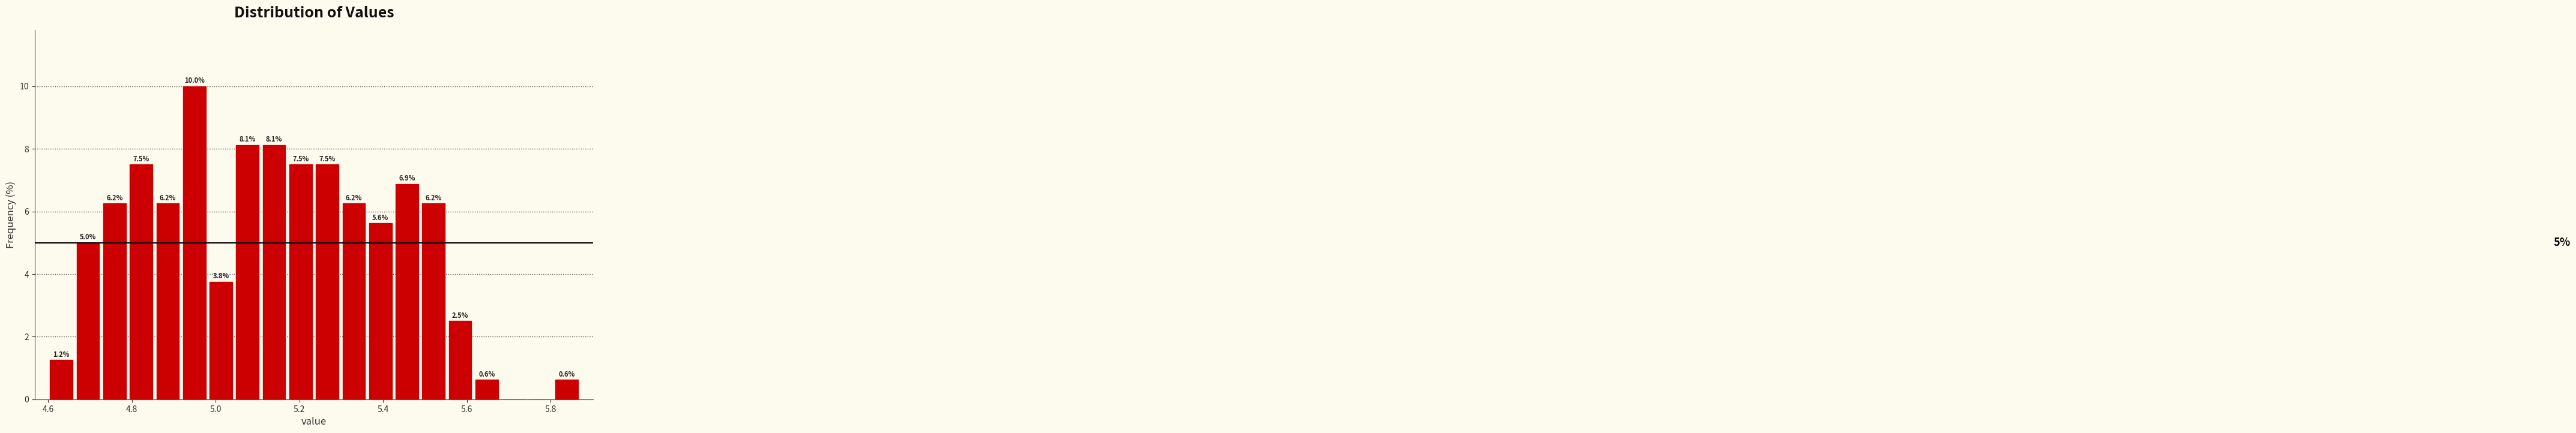

Around what value on the x-axis is the tallest bar? Give the approximate position of its centre, as read against the axis.

4.94